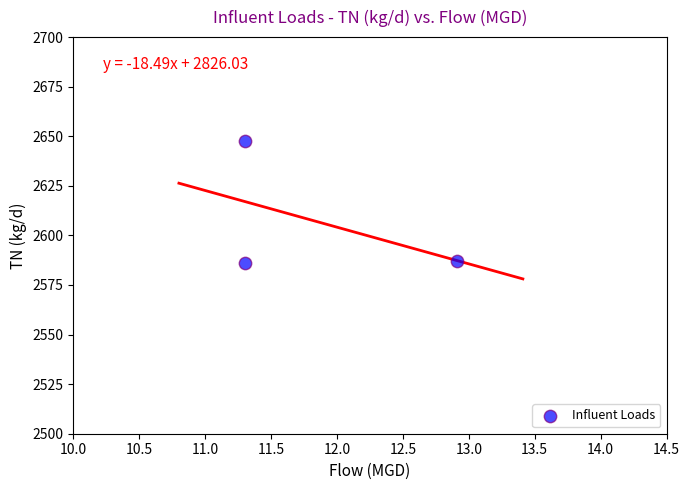

What is the range of X values (max minus min)?

1.6